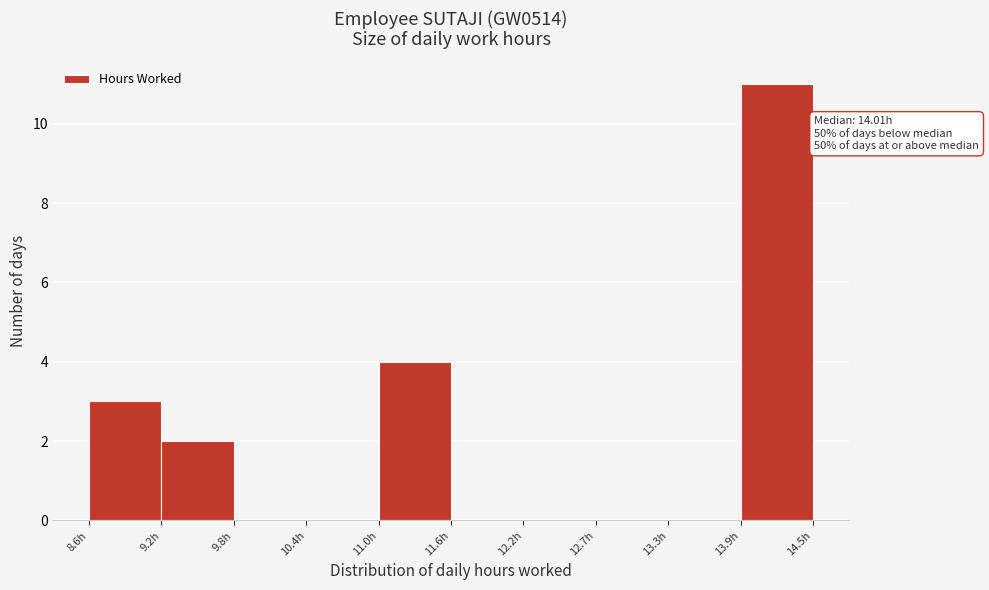

Over which range of the x-axis is the bar tallest?

13.9 to 14.5